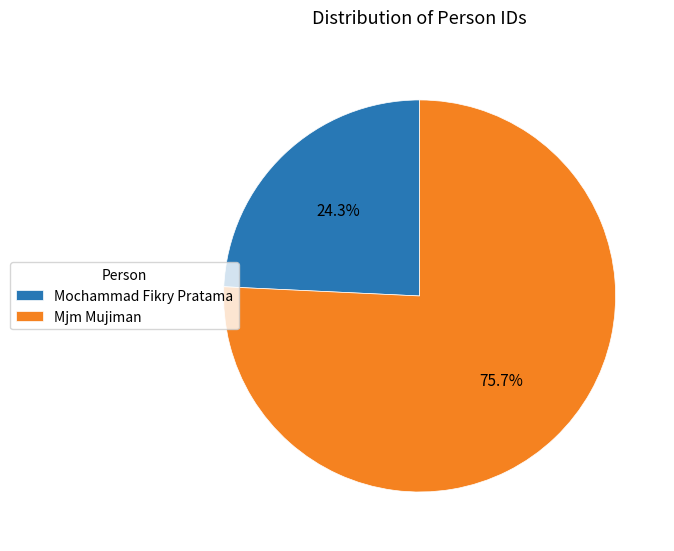

Which category accounts for the majority?

Mjm Mujiman